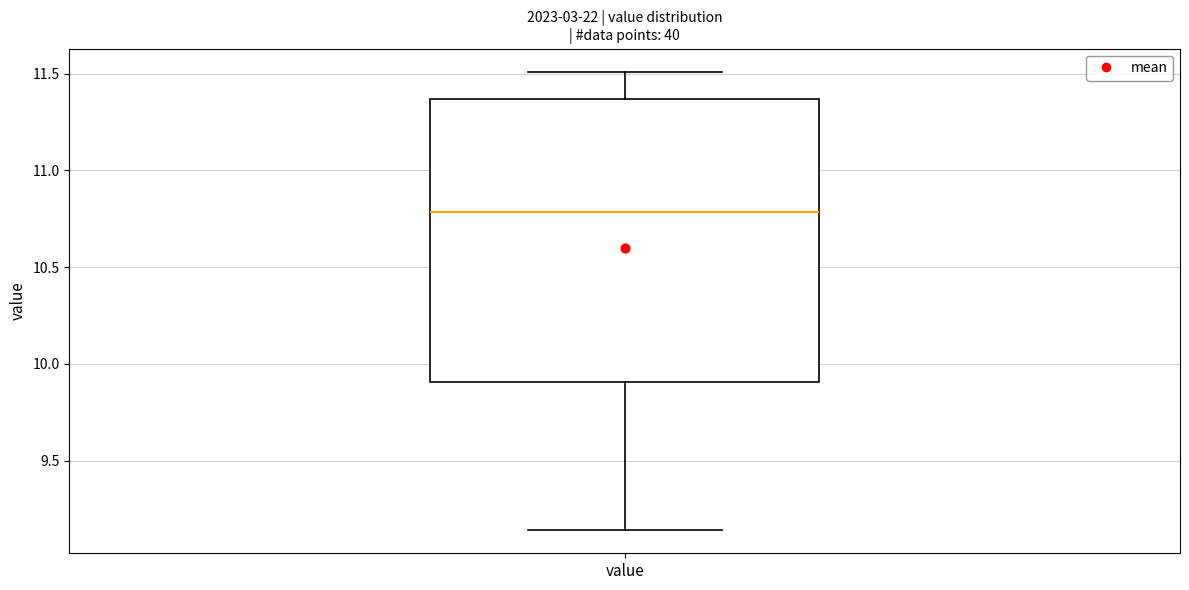

Where is the lower edge of the box for value on the y-axis? The values are not printed on the chart, so give them approximately, as read against the axis.

9.90